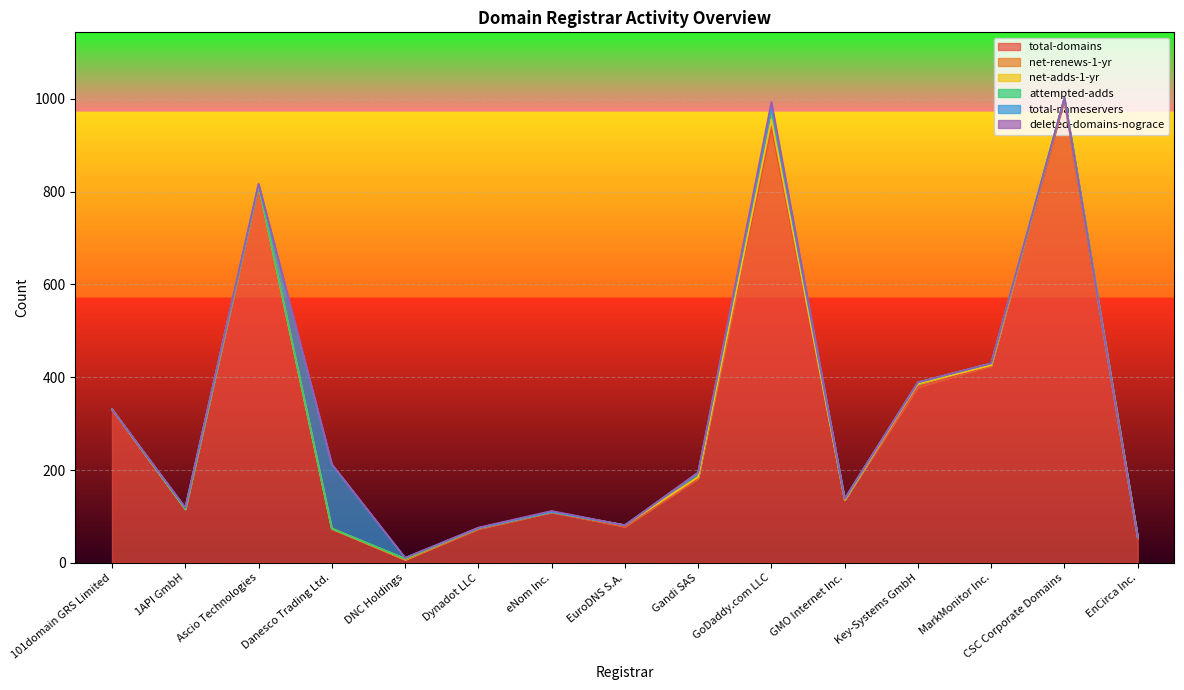

Where does the total-domains series first go above 136?

101domain GRS Limited